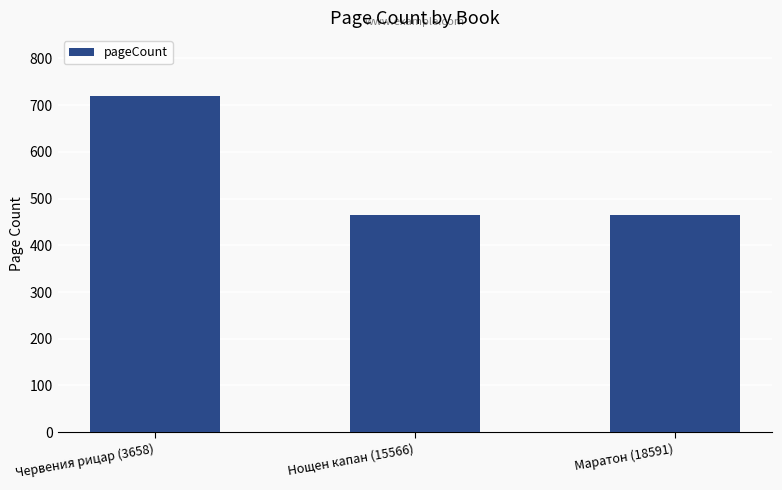

Is it true that the value at Маратон (18591) is 465?

True